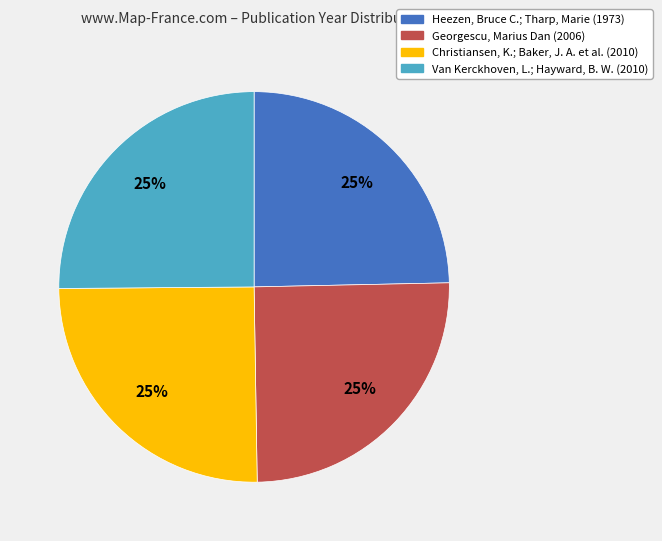

What is the ratio of the value at Heezen, Bruce C.; Tharp, Marie (1973) to the value at Georgescu, Marius Dan (2006)?

1.0